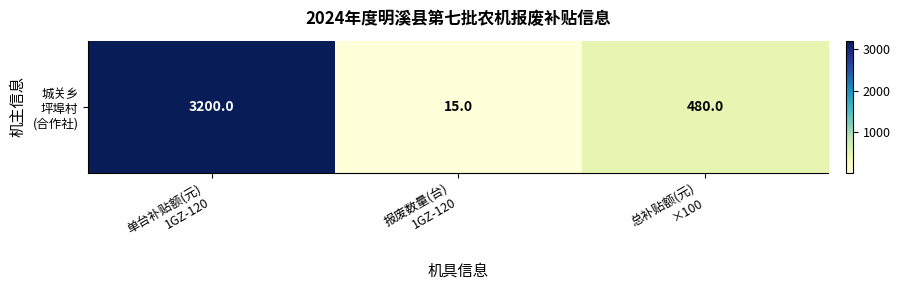

Where is the data nearest to the value 1607?

总补贴额(元)
×100